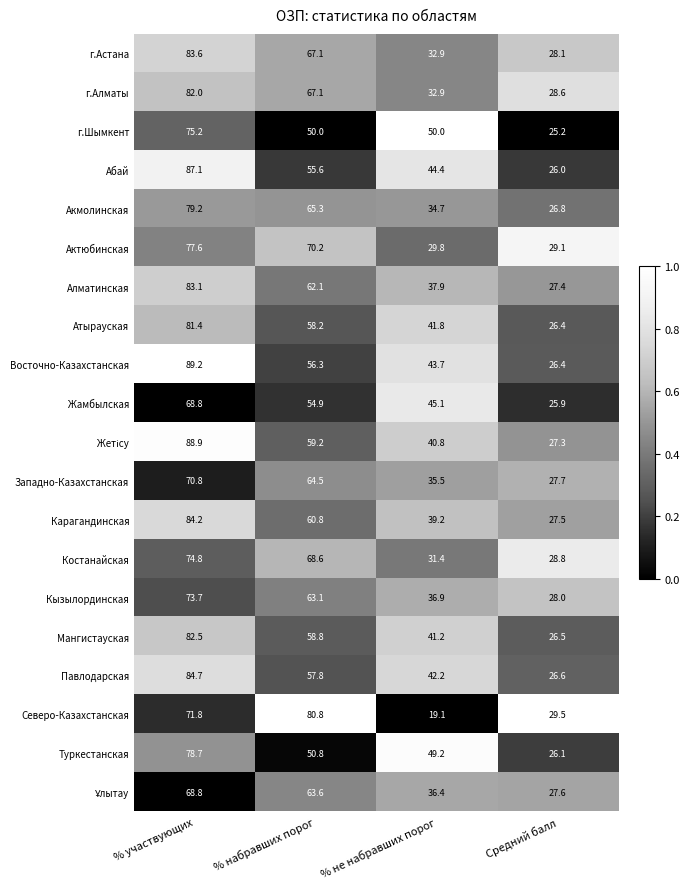

What is the greatest value displayed?

89.2